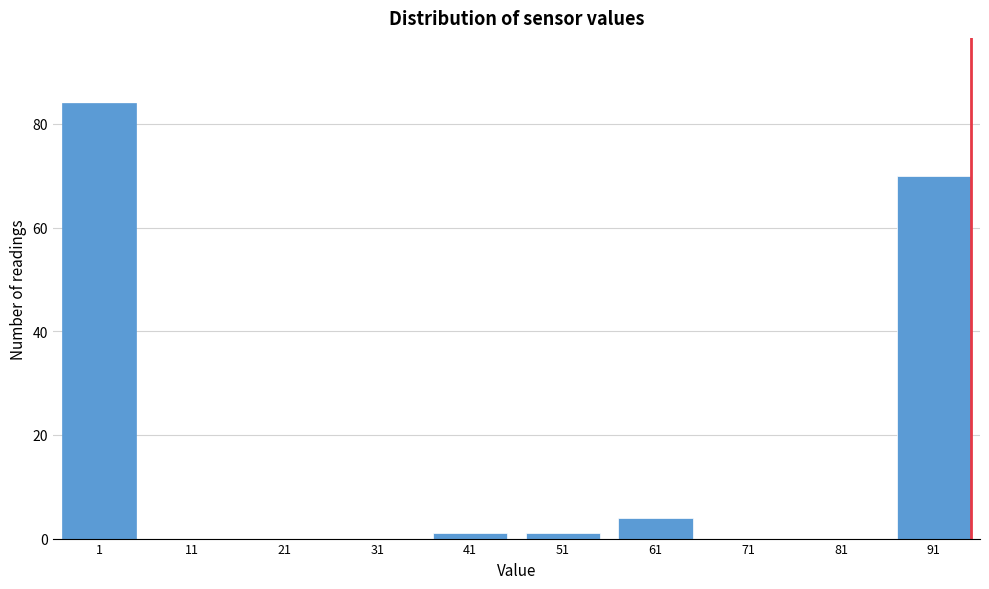

Reading right to left, transcribe all the data shown in this chart.

91=70	81=0	71=0	61=4	51=1	41=1	31=0	21=0	11=0	1=84